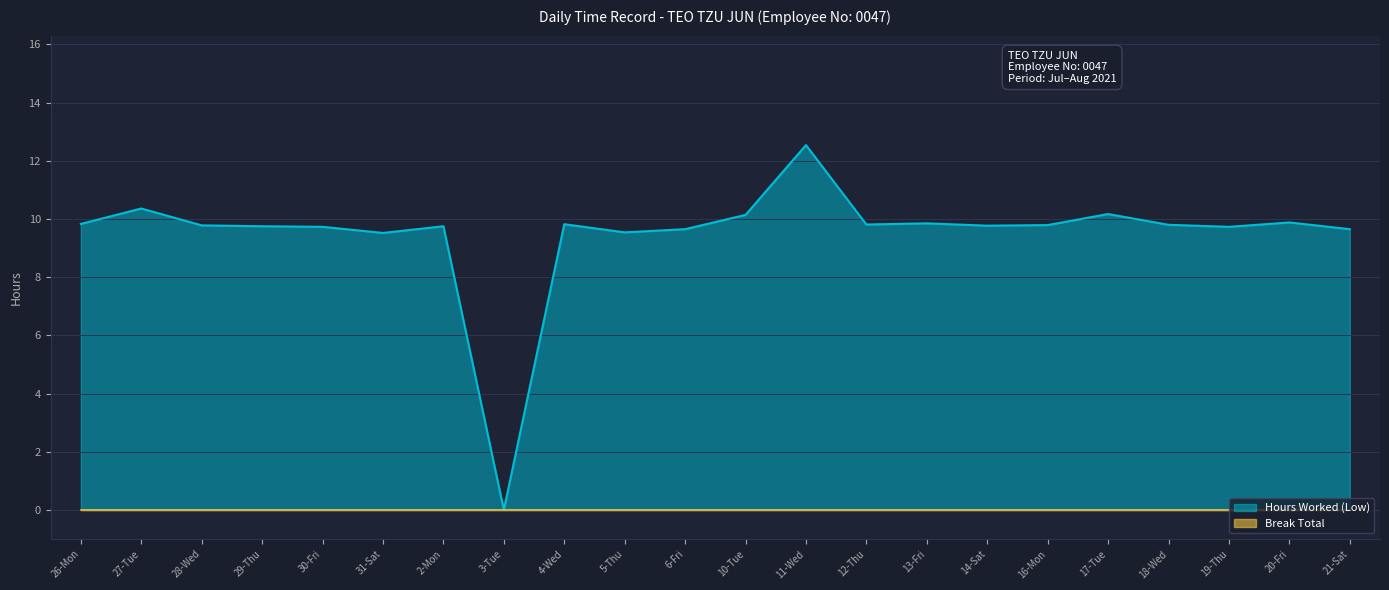

Which category has the lowest value across all series?

3-Tue